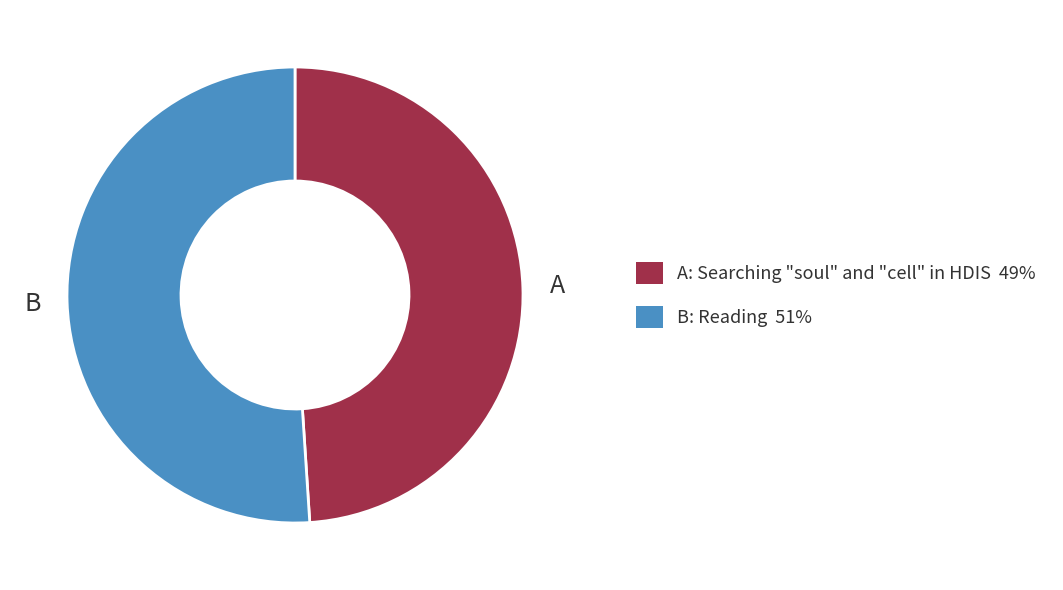

Is there a majority slice in this chart?

Yes